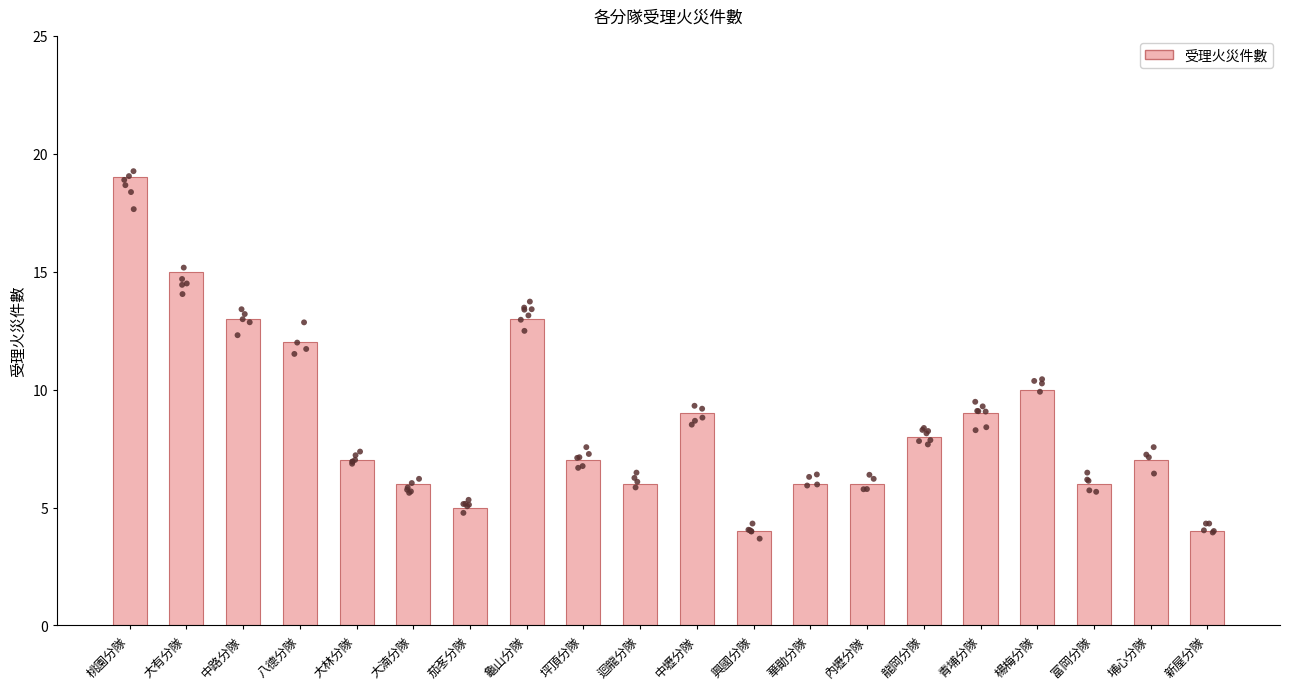

Which has a higher value, 八德分隊 or 桃園分隊?

桃園分隊